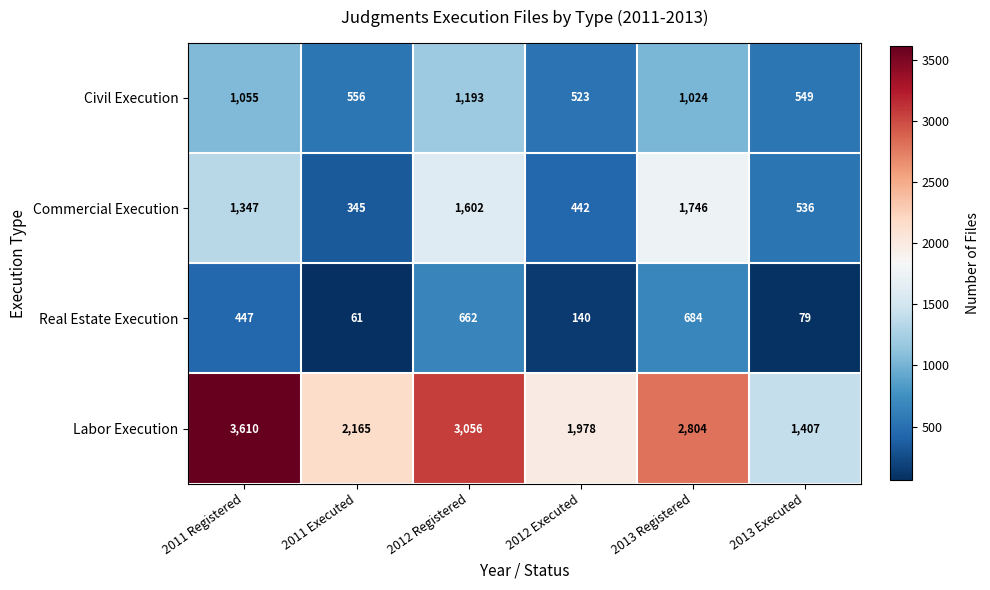

How many distinct data groups are displayed?

4